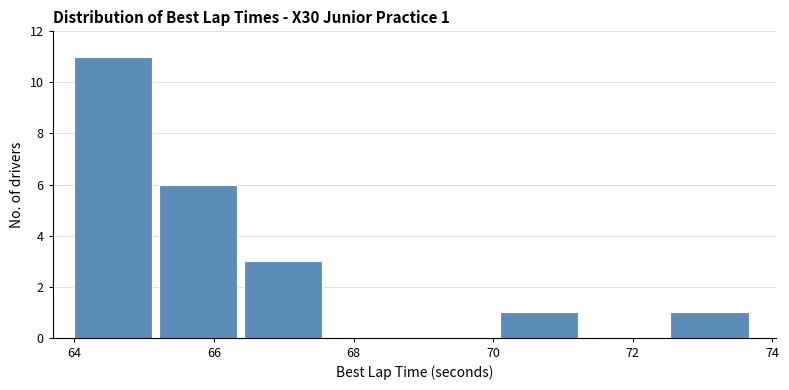

Which range on the x-axis has the tallest bar?

64.0 to 65.2